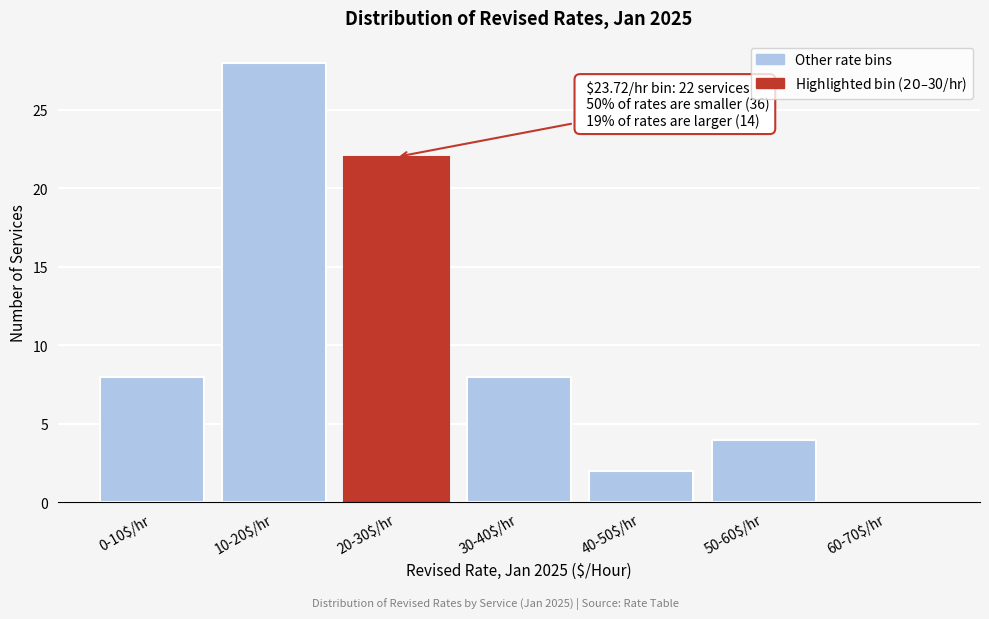

What is the sum of all values?

72